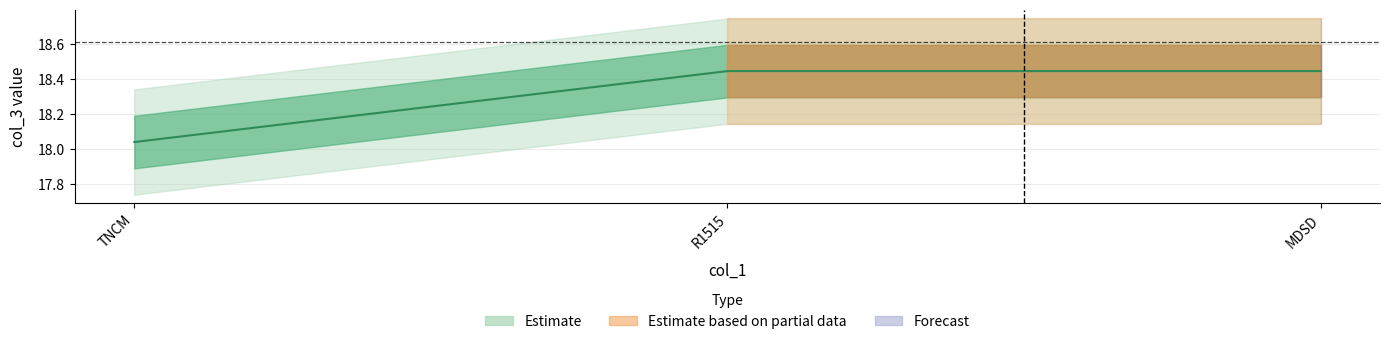

At which category does the chart reach its minimum across all series?

TNCM